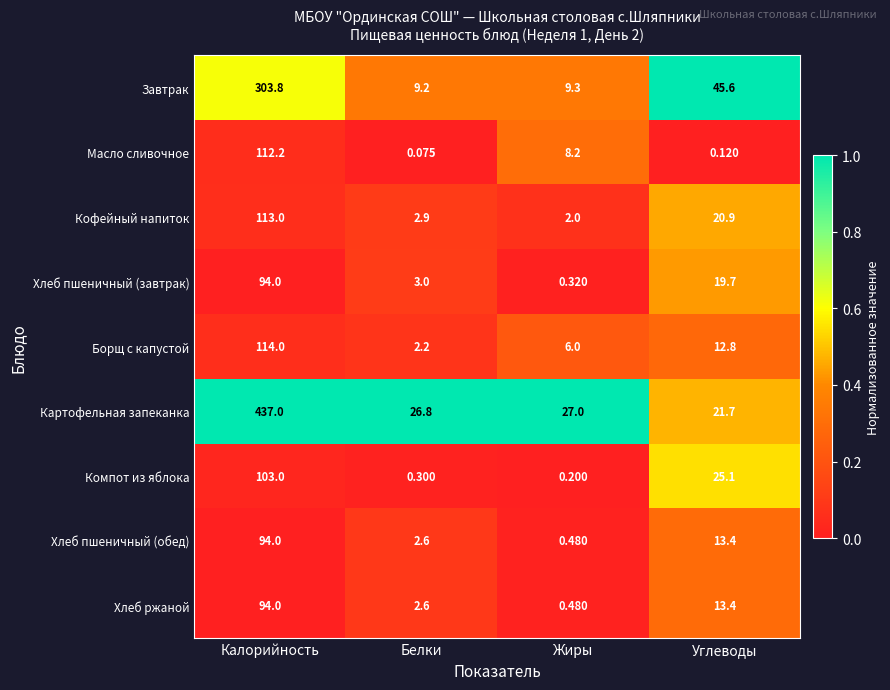

How many categories are shown in the chart?

4